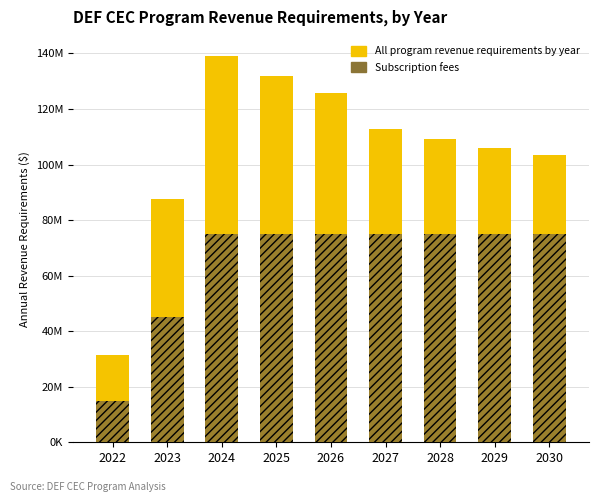

What is the value of the All program revenue requirements by year bar at the 1st from the left?

31485600.7